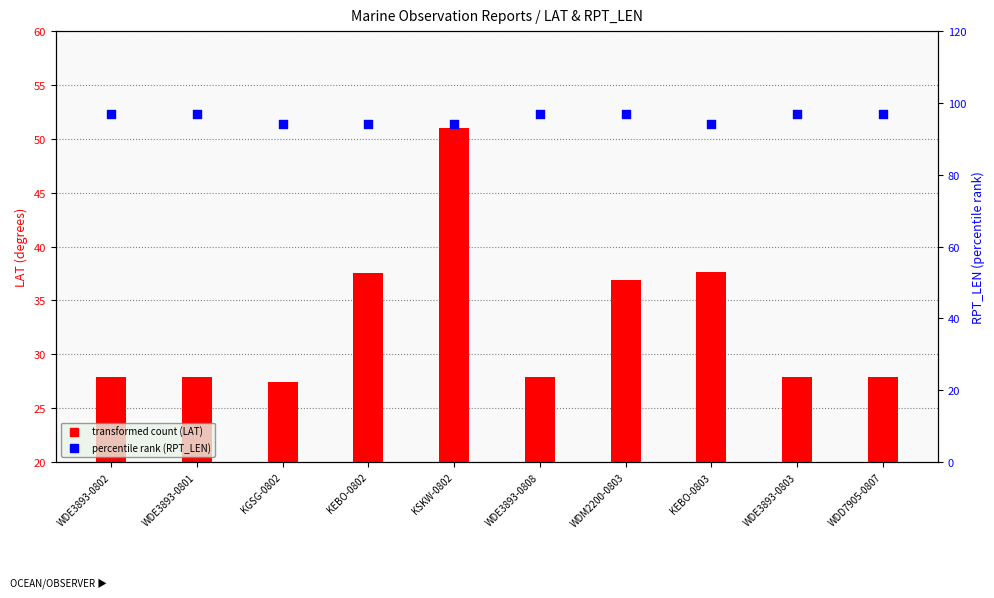

Which series has the largest total across all categories?

percentile rank (RPT_LEN)